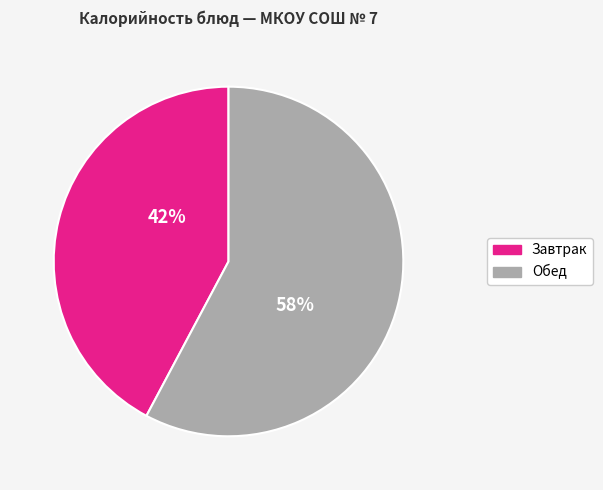

Count the number of slices in the pie.

2